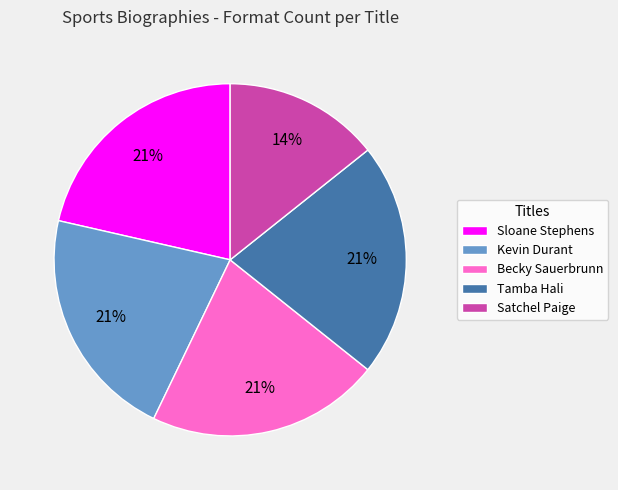

Approximately how many times larger is the value at Satchel Paige compared to Kevin Durant?

0.7